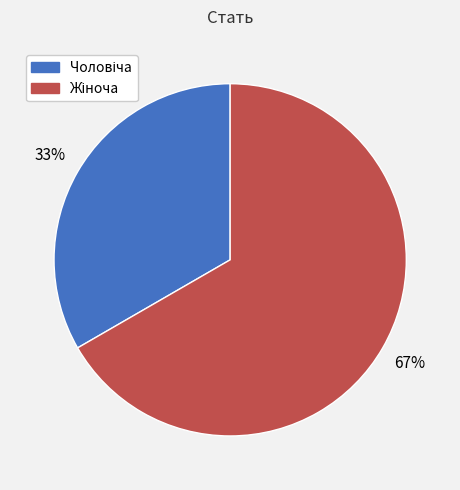

Is there a majority slice in this chart?

Yes